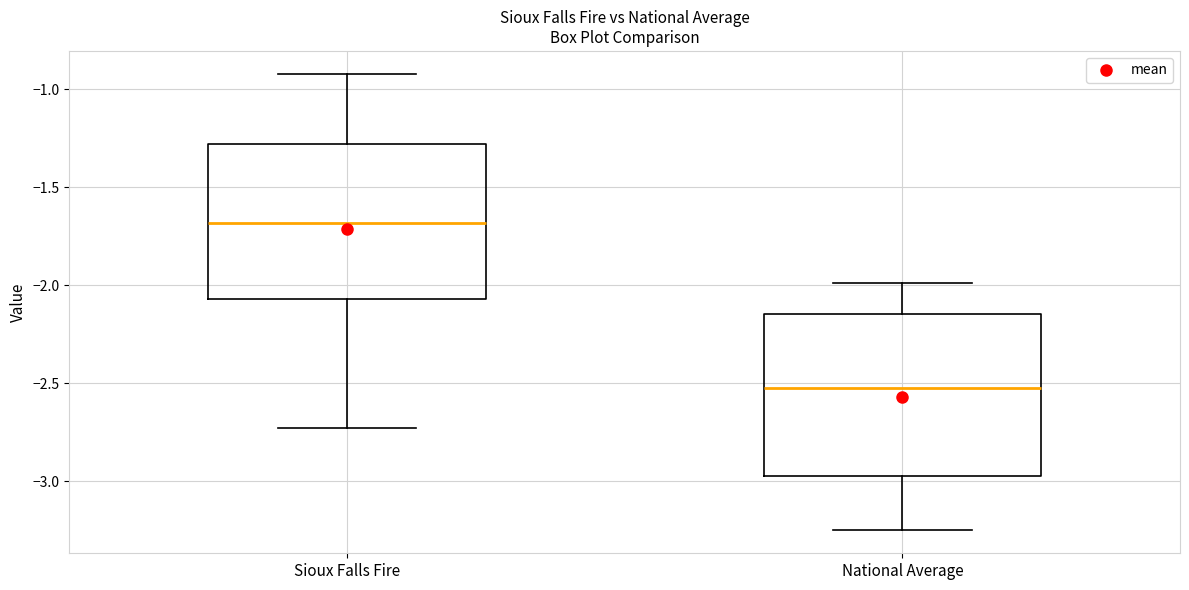

Where is the upper edge of the box for Sioux Falls Fire on the y-axis? The values are not printed on the chart, so give them approximately, as read against the axis.

-1.30